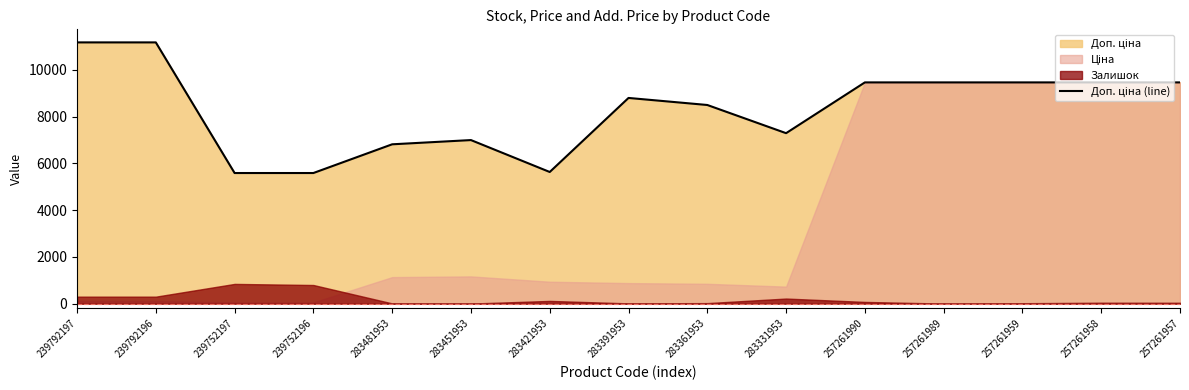

What is the smallest value displayed?

5585.0